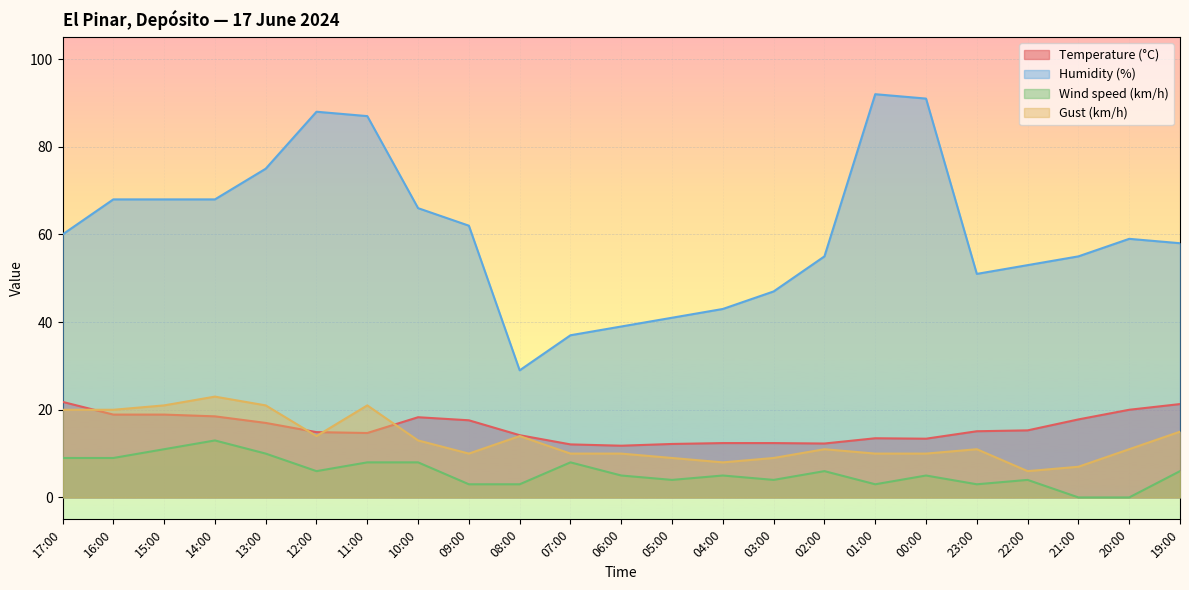

Reading left to right, transcribe all the data shown in this chart.

Temperature (°C): 21.8	18.9	18.9	18.5	17.0	14.9	14.7	18.3	17.6	14.2	12.1	11.8	12.2	12.4	12.4	12.3	13.5	13.4	15.1	15.3	17.8	20.0	21.3
Humidity (%): 60.0	68.0	68.0	68.0	75.0	88.0	87.0	66.0	62.0	29.0	37.0	39.0	41.0	43.0	47.0	55.0	92.0	91.0	51.0	53.0	55.0	59.0	58.0
Wind speed (km/h): 9.0	9.0	11.0	13.0	10.0	6.0	8.0	8.0	3.0	3.0	8.0	5.0	4.0	5.0	4.0	6.0	3.0	5.0	3.0	4.0	0.0	0.0	6.0
Gust (km/h): 20.0	20.0	21.0	23.0	21.0	14.0	21.0	13.0	10.0	14.0	10.0	10.0	9.0	8.0	9.0	11.0	10.0	10.0	11.0	6.0	7.0	11.0	15.0